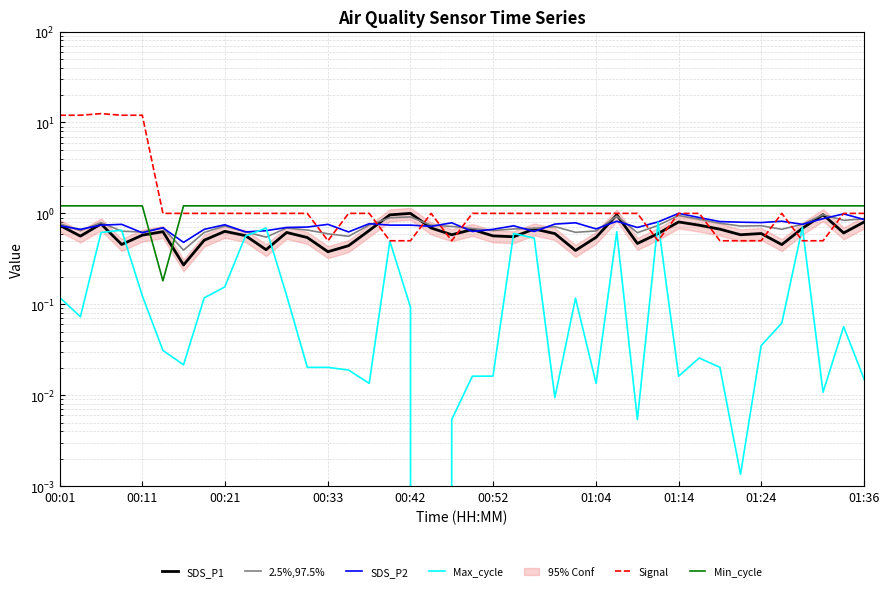

True or false: Min_cycle and Signal intersect in this chart.

True